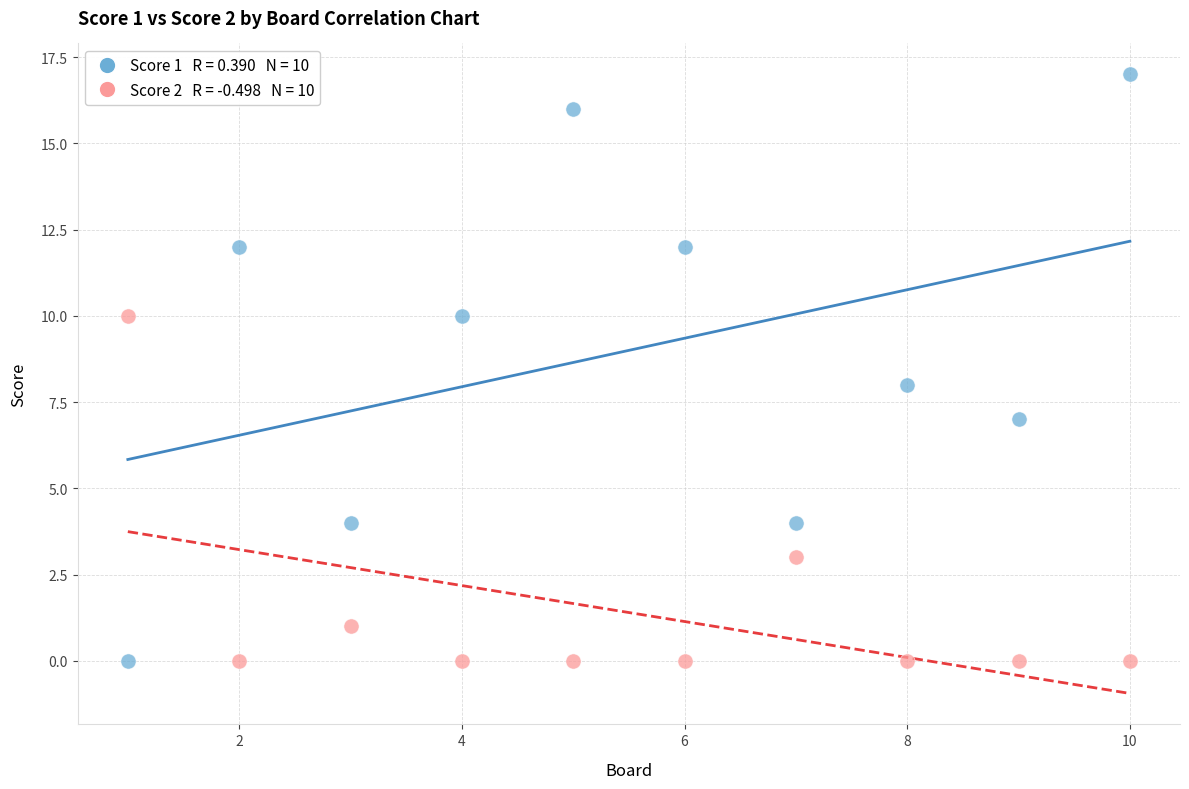

Across all data points, what is the range of X values (max minus min)?

9